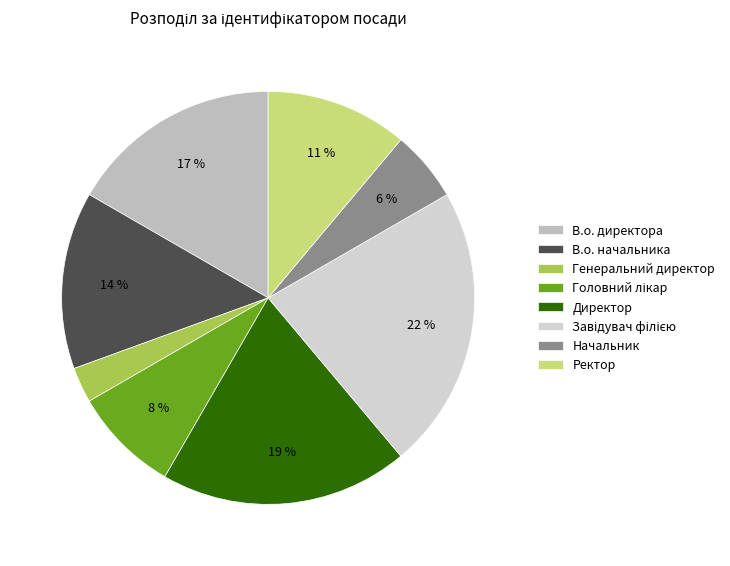

To the nearest percent, what is the difference between the В.о. директора and Генеральний директор slice percentages?

14%